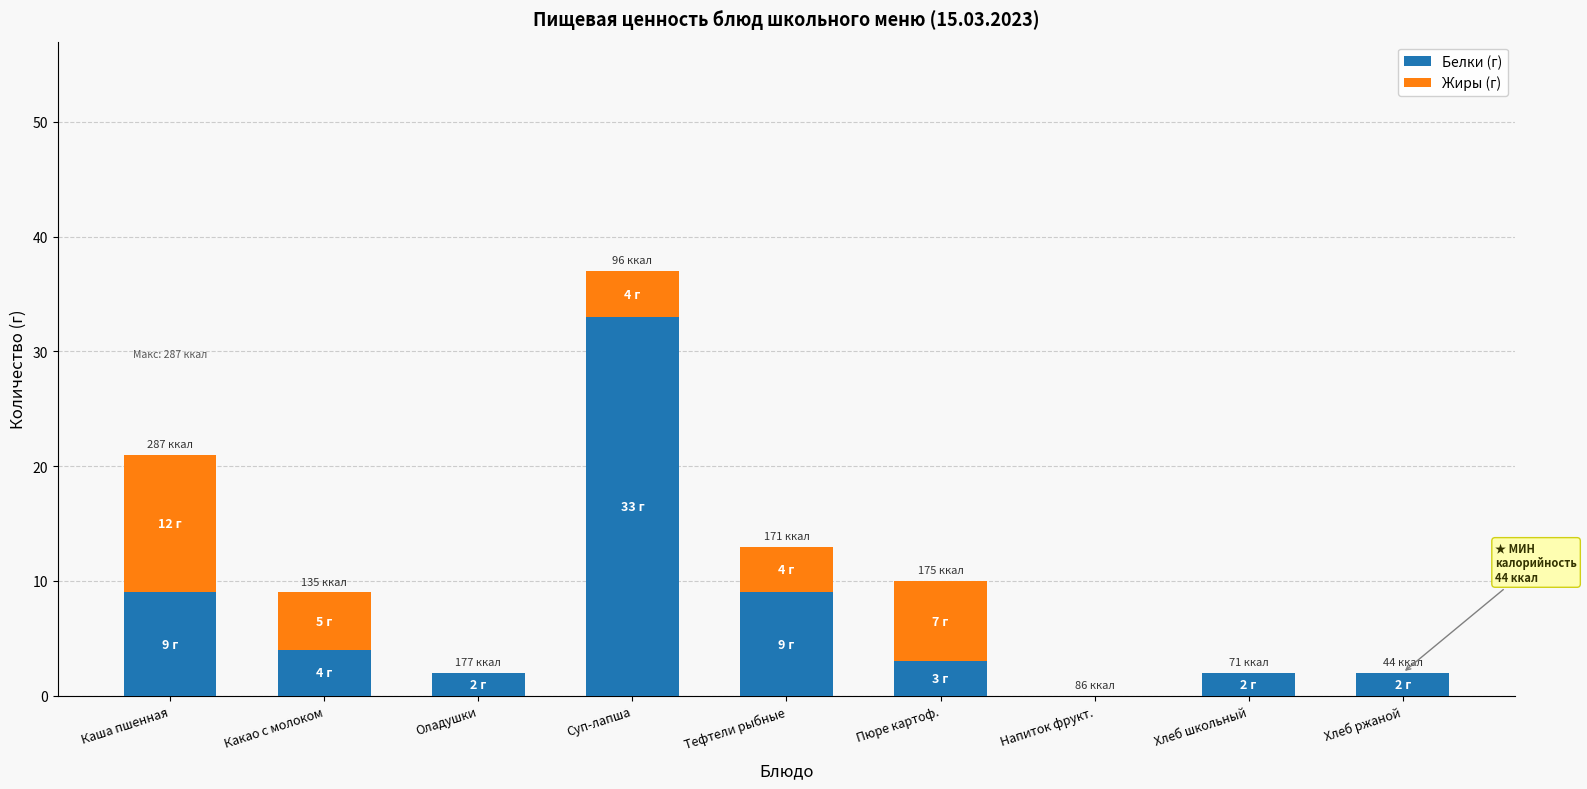

What is the total value across all series at Каша пшенная?

21